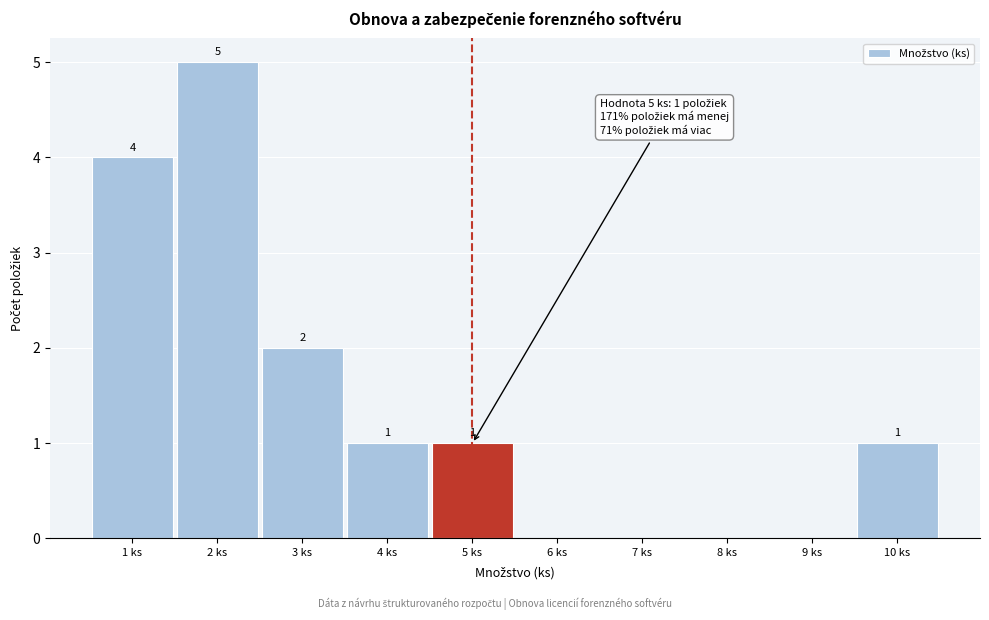

Over which range of the x-axis is the bar tallest?

1.5 to 2.5